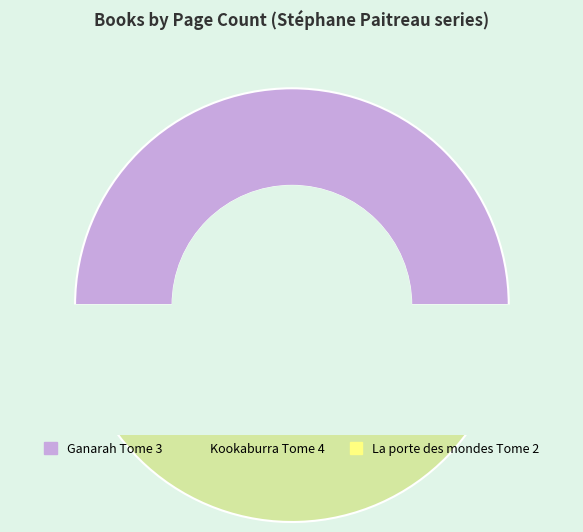

Rank the categories by value from highest to lowest.

550, 3, 385